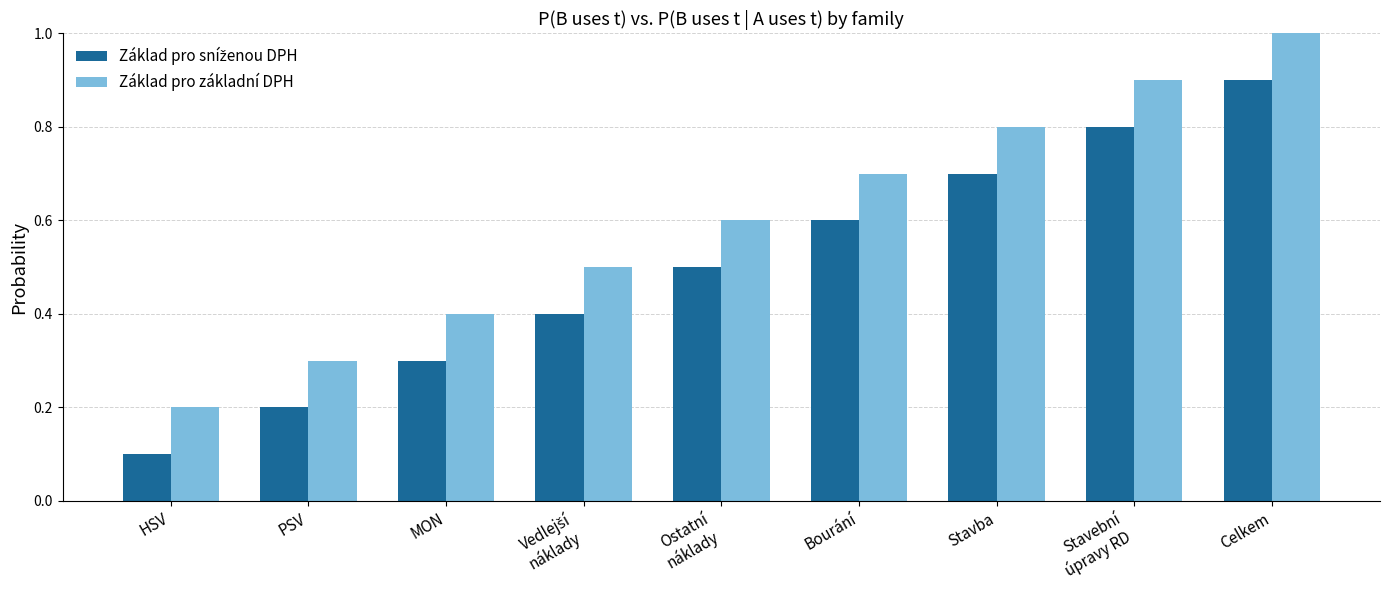

Where is Základ pro základní DPH nearest to the value 0?

HSV